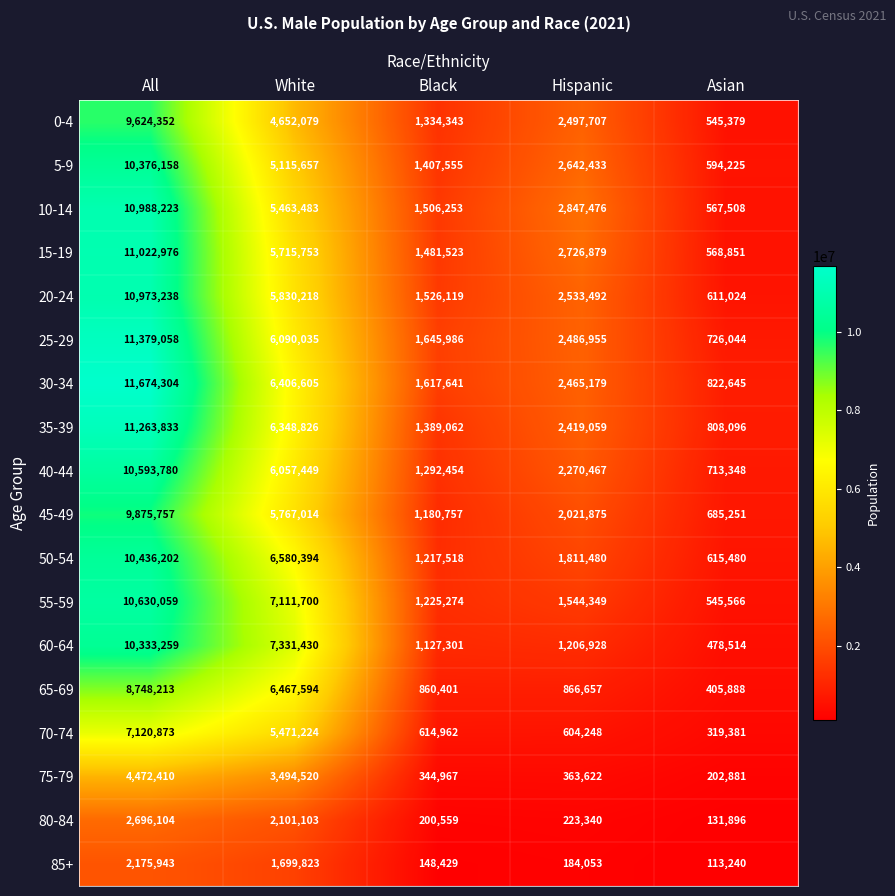

Is it true that 45-49 equals 387513 at Black?

False